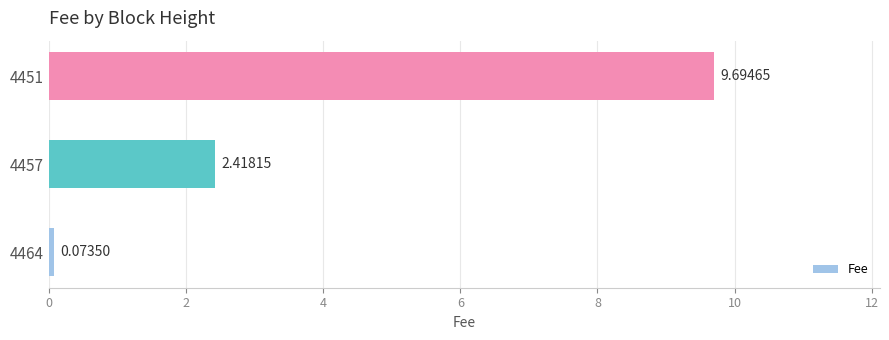

Rank the categories by value from highest to lowest.

4451, 4457, 4464